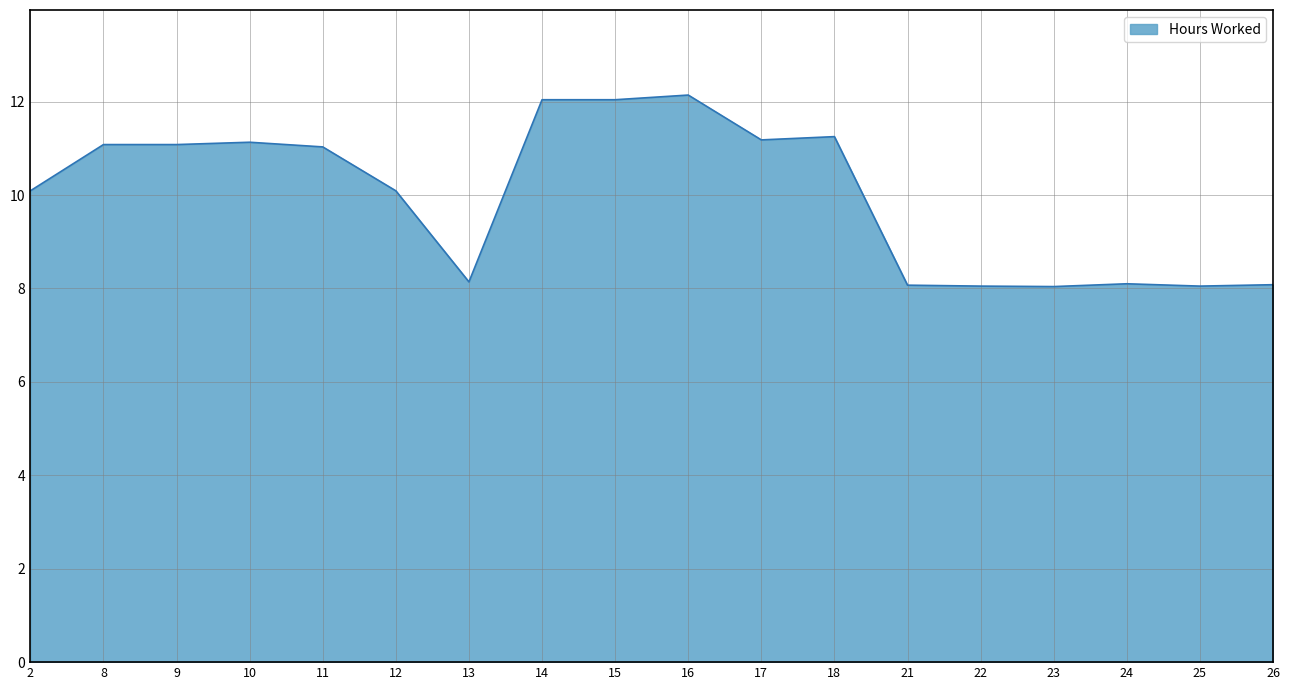

True or false: the data shows 11.2 at 18.

True